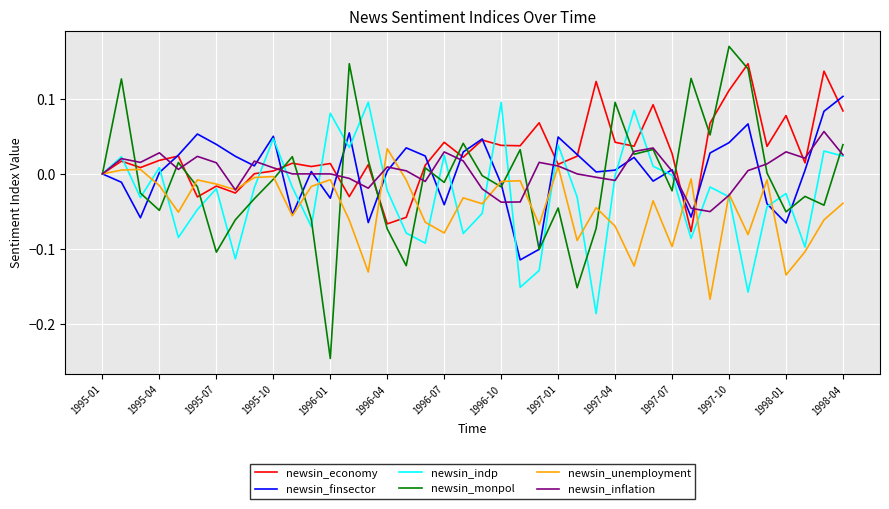

Which series has the largest total across all categories?

newsin_economy